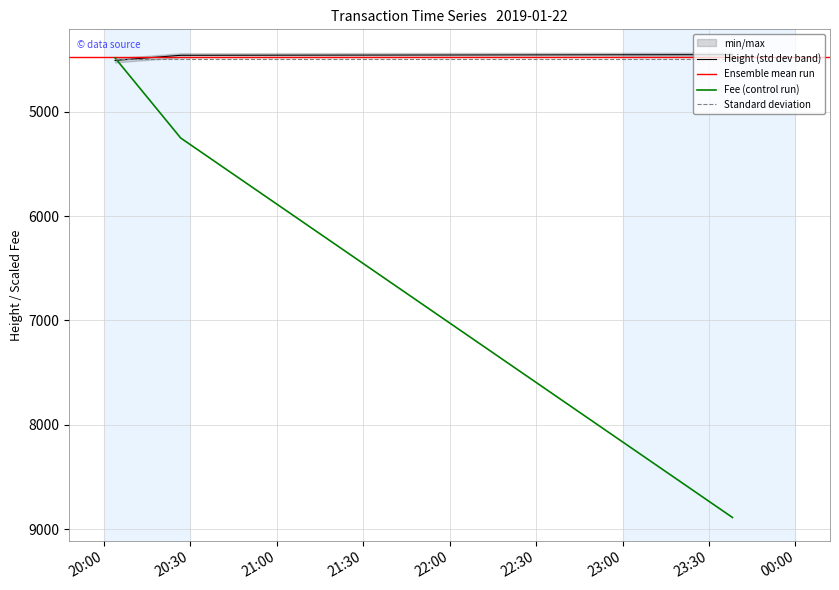

How many values in the Fee series are below 5251?

1